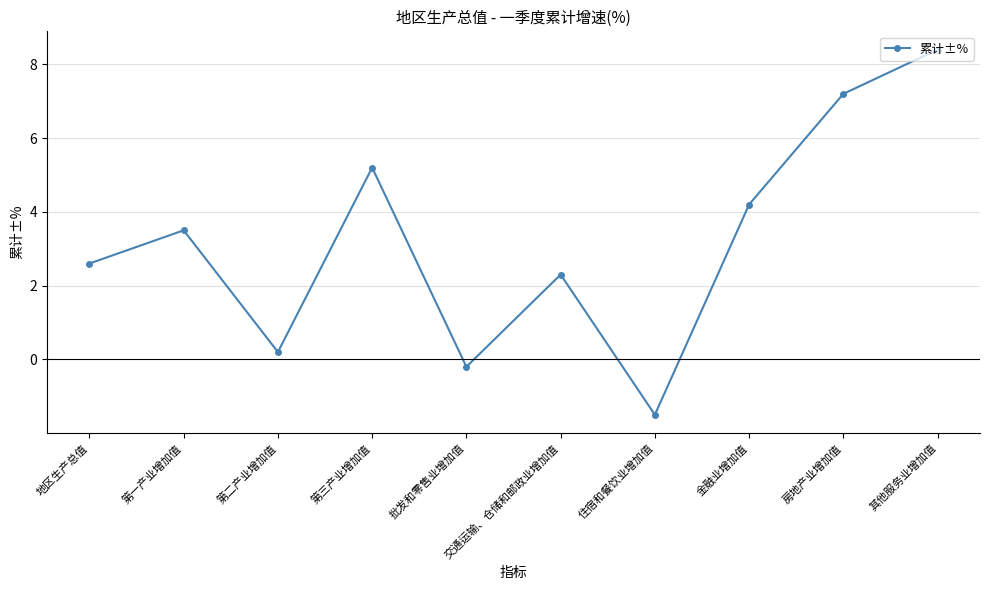

What is the value of the 10th point from the left?

8.4